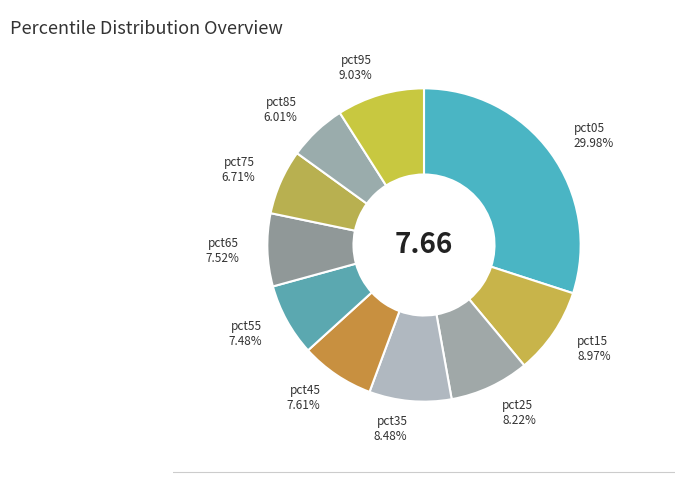

Is pct65 the majority of the pie?

No